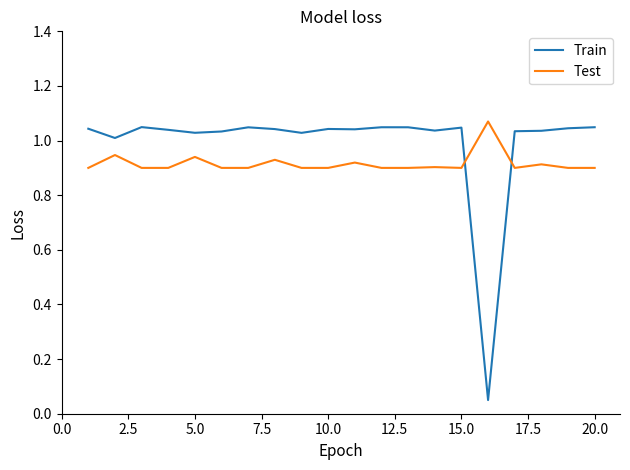

Which series has the widest spread of values?

Train